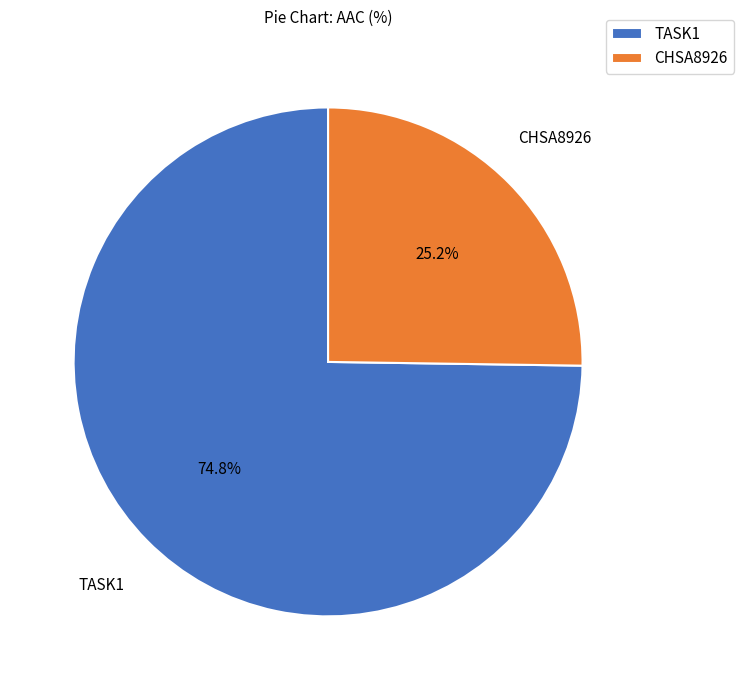

How much of the chart is everything except TASK1?

25.2%